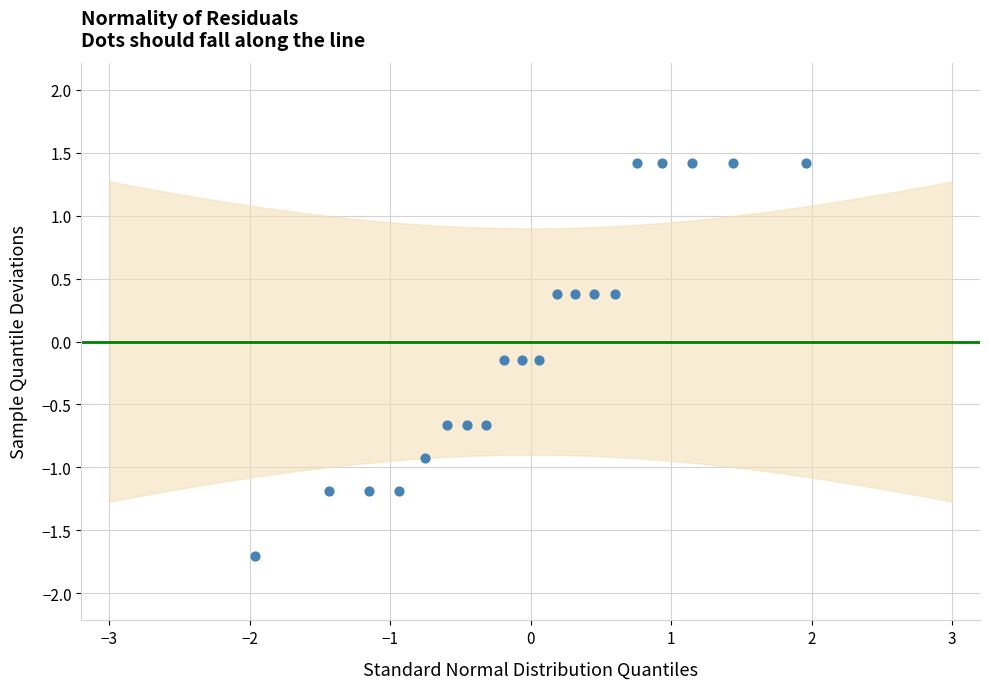

What is the range of X values (max minus min)?

3.9